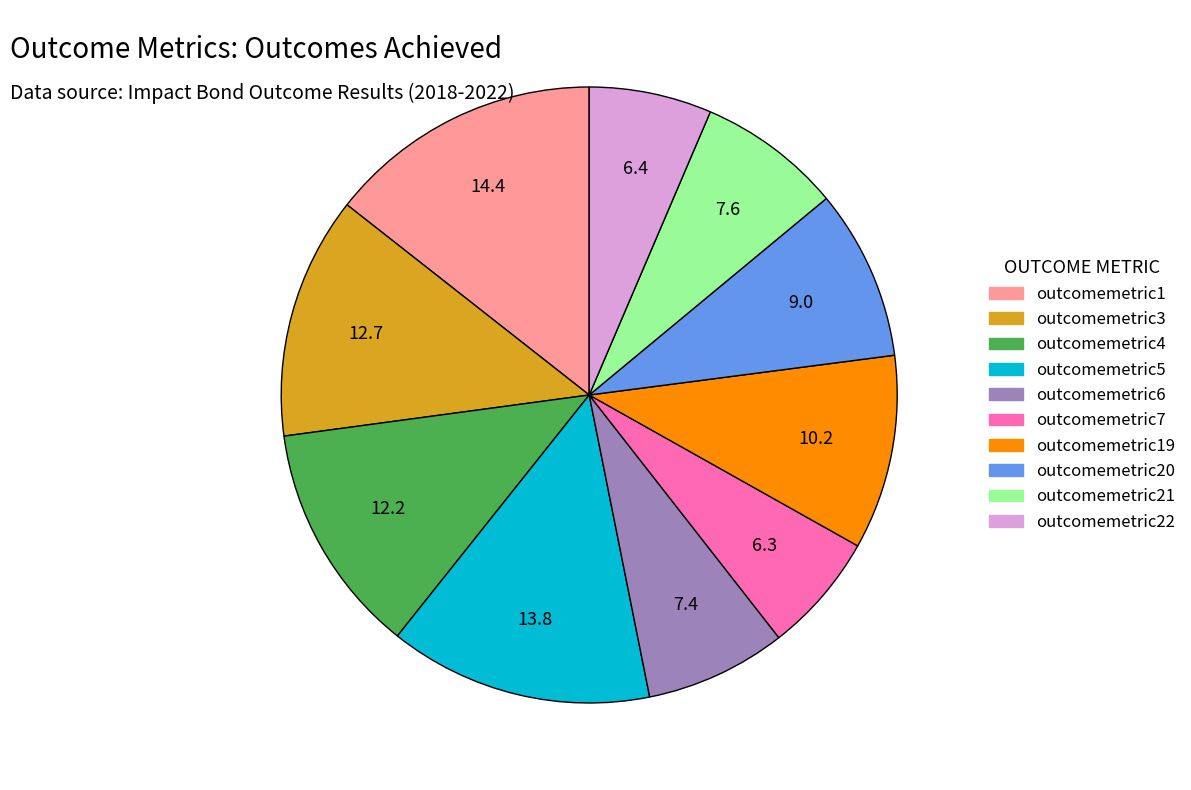

True or false: outcomemetric1 accounts for 14% of the total.

True